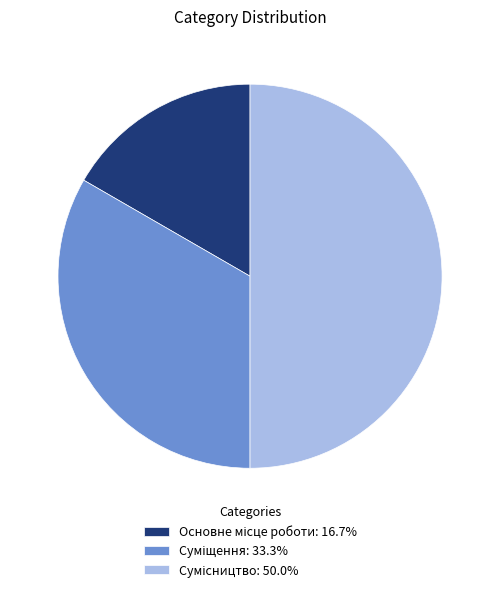

Do Суміщення and Сумісництво together represent more than half of the pie?

Yes